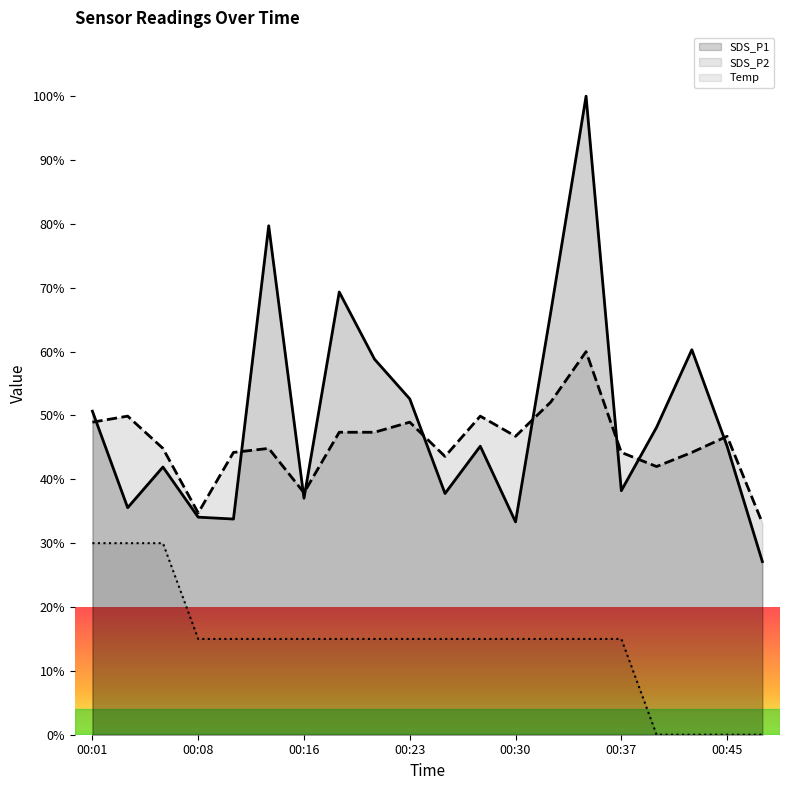

At which category does the chart reach its peak across all series?

00:35